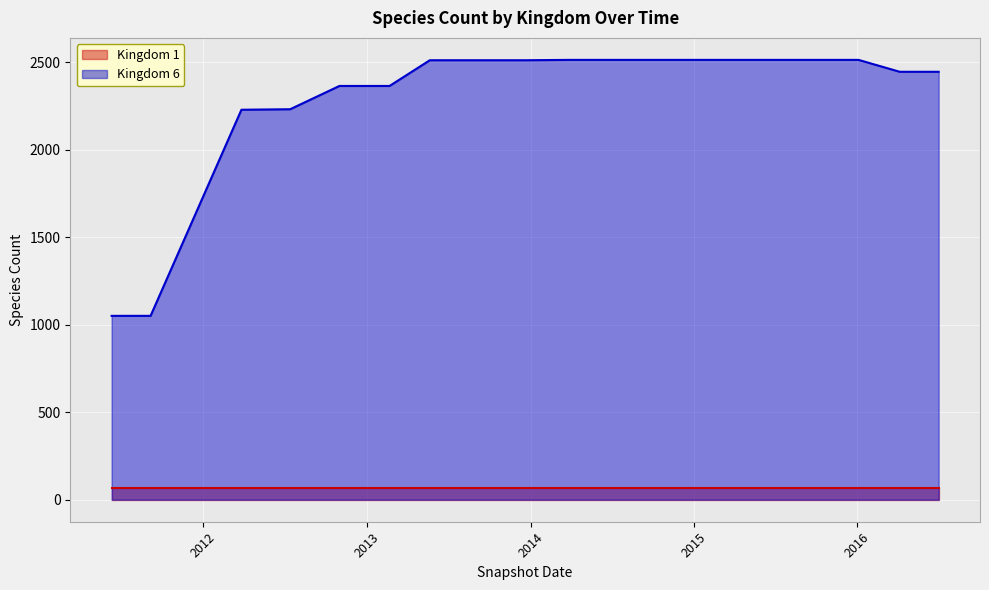

Approximately how many times larger is the value at 2015-10-01 compared to 2015-04-09?

1.0